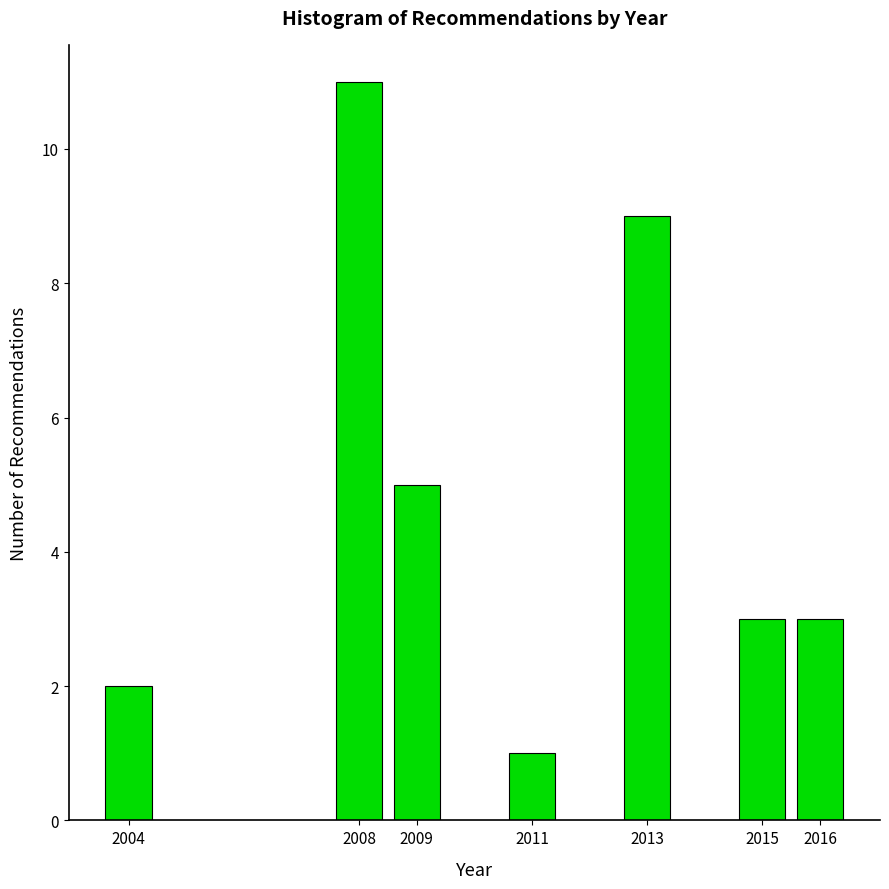

Reading left to right, transcribe all the data shown in this chart.

2004=2	2008=11	2009=5	2011=1	2013=9	2015=3	2016=3